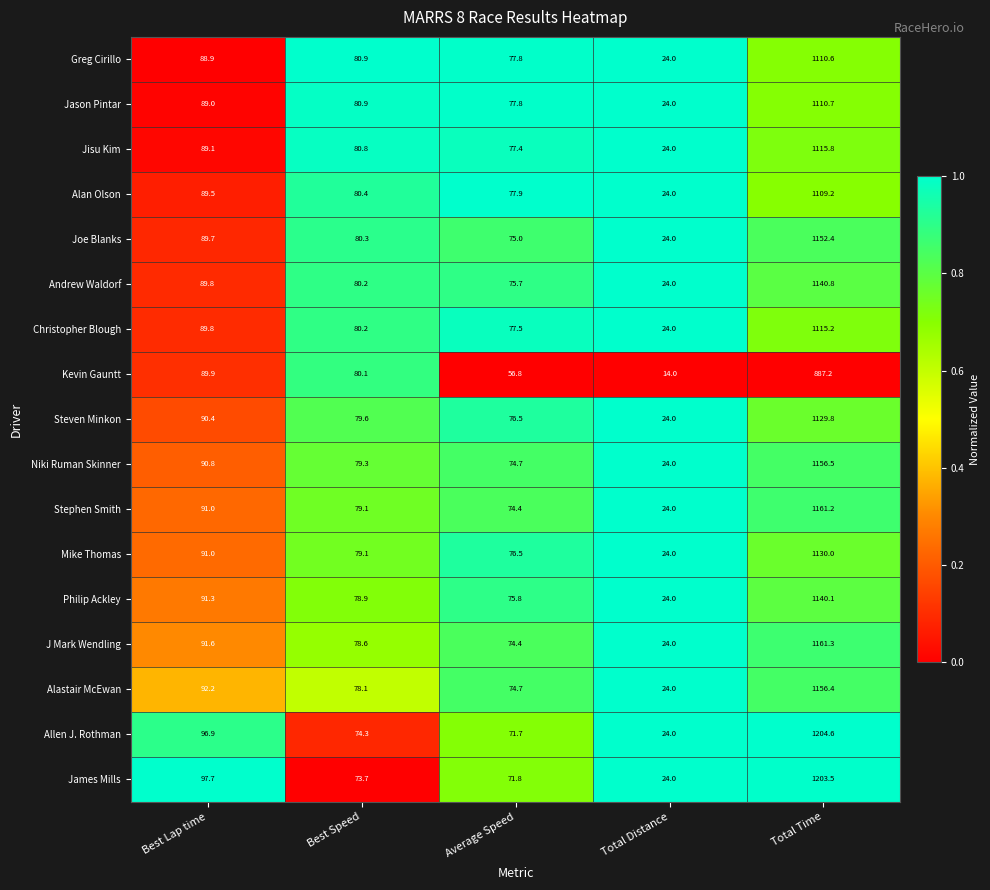

List the labels in order of Mike Thomas value, largest first.

Total Time, Best Lap time, Best Speed, Average Speed, Total Distance